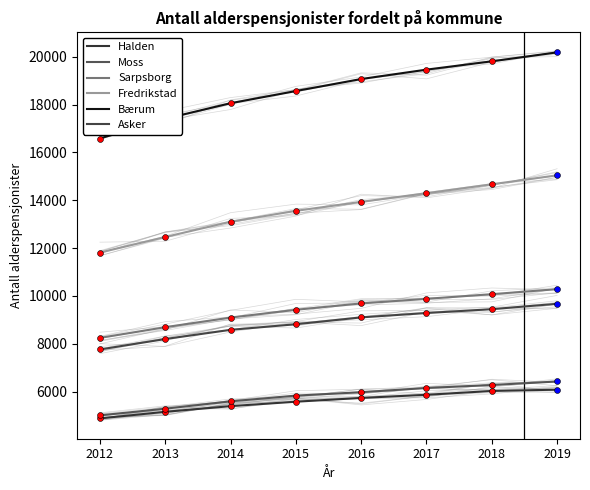

What are all the series names shown in the legend?

Halden, Moss, Sarpsborg, Fredrikstad, Bærum, Asker